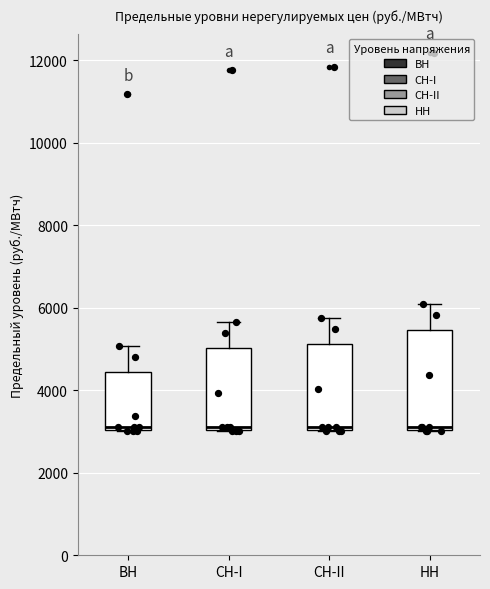

Reading left to right, transcribe this box plot: for each box, give where its median line is, the range the box spans, and where its two whiskers end, as read against the y-axis. The values are not printed on the chart, so give them approximately, as read against the axis.

ВН: median 3200, box 3000 to 4400, whiskers 3000 to 5000
СН-I: median 3200, box 3000 to 5000, whiskers 3000 to 5600
СН-II: median 3200, box 3000 to 5200, whiskers 3000 to 5800
НН: median 3200, box 3000 to 5400, whiskers 3000 to 6000